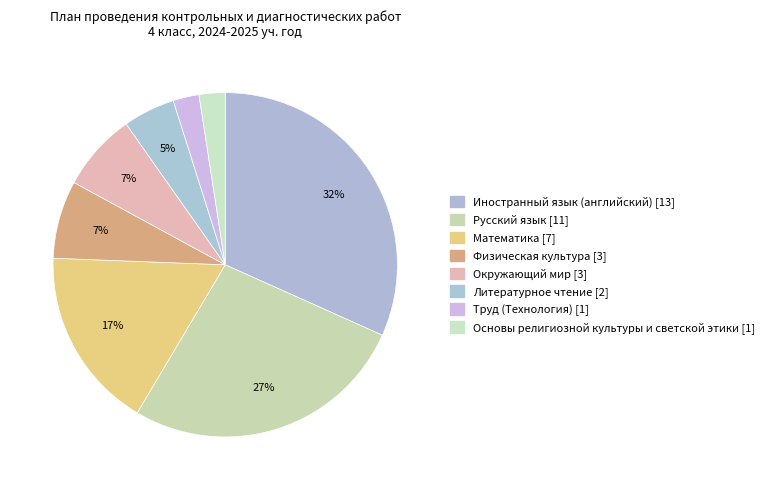

Between Окружающий мир and Иностранный язык (английский), which is larger?

Иностранный язык (английский)